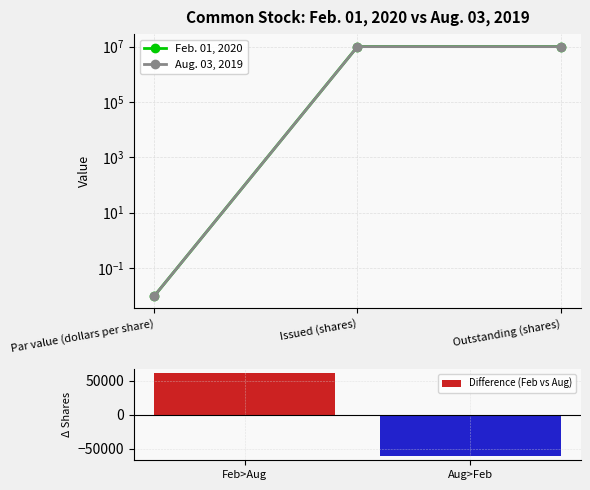

What is the label of the 1st bar from the right?

Outstanding (shares)